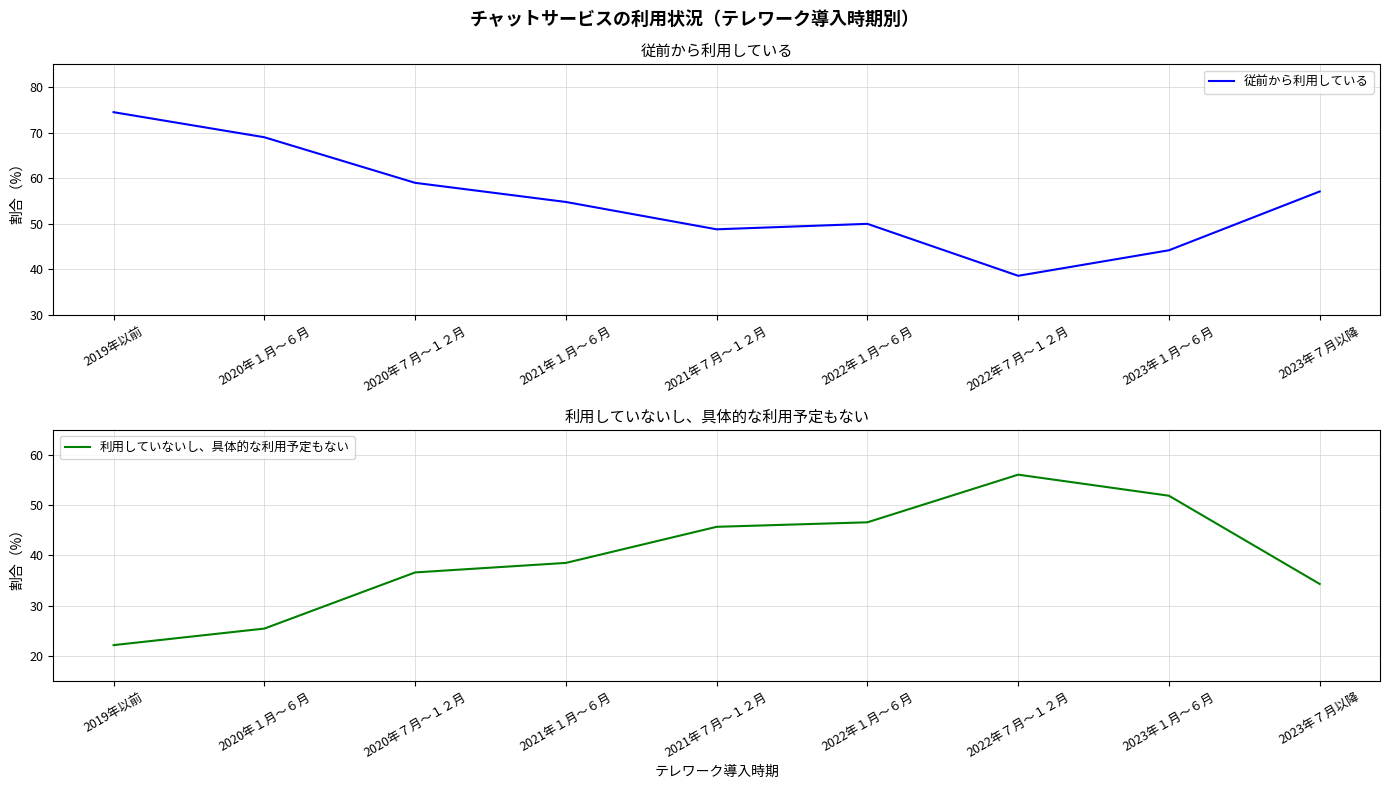

What is the sum of all 従前から利用している values?

496.0